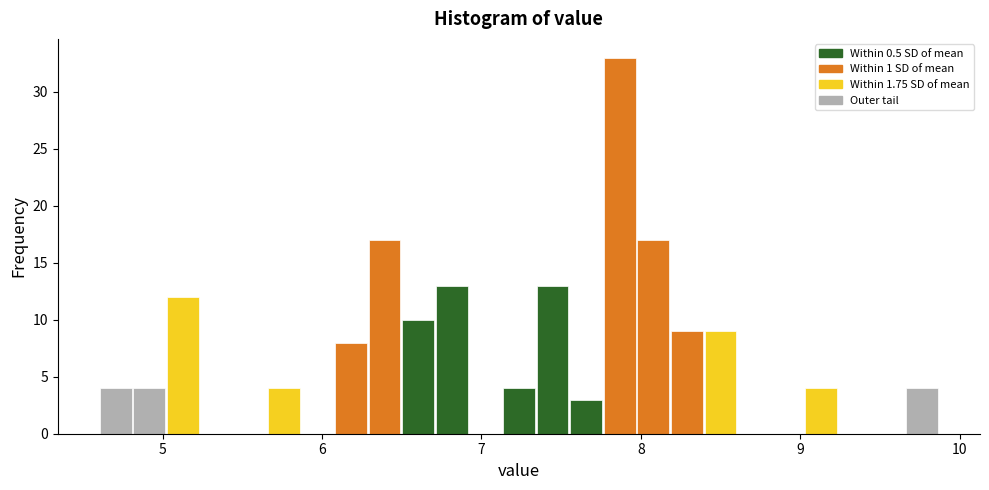

Around what value on the x-axis is the tallest bar? Give the approximate position of its centre, as read against the axis.

7.9